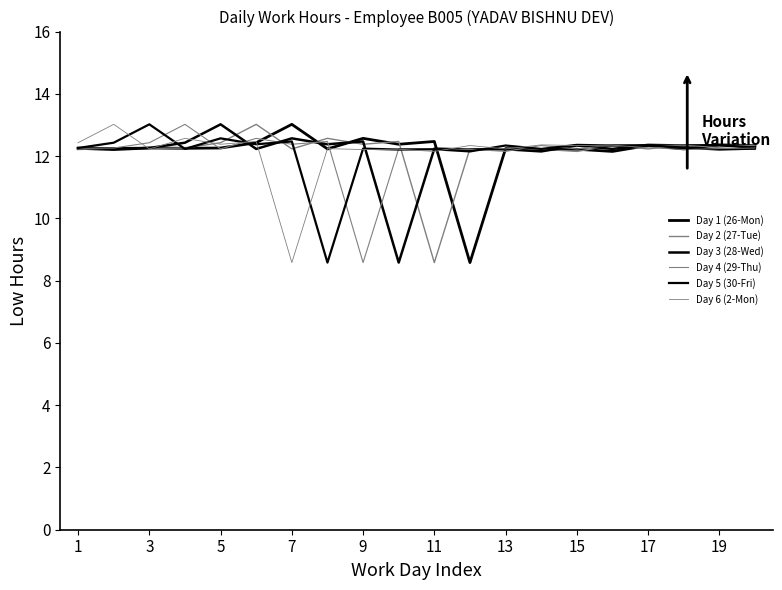

Which category has the highest value across all series?

7